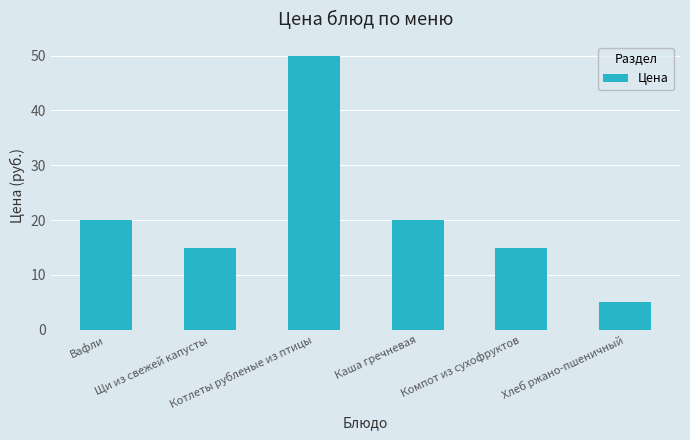

What is the change in value from Щи из свежей капусты to Котлеты рубленые из птицы?

+35